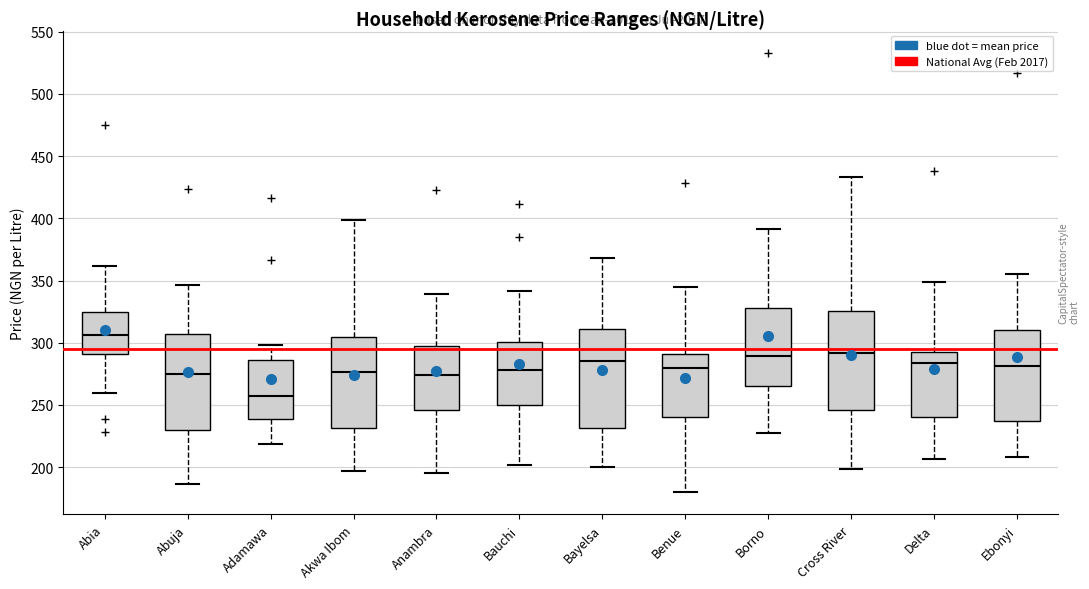

Where is the lower edge of the box for Delta on the y-axis? The values are not printed on the chart, so give them approximately, as read against the axis.

240